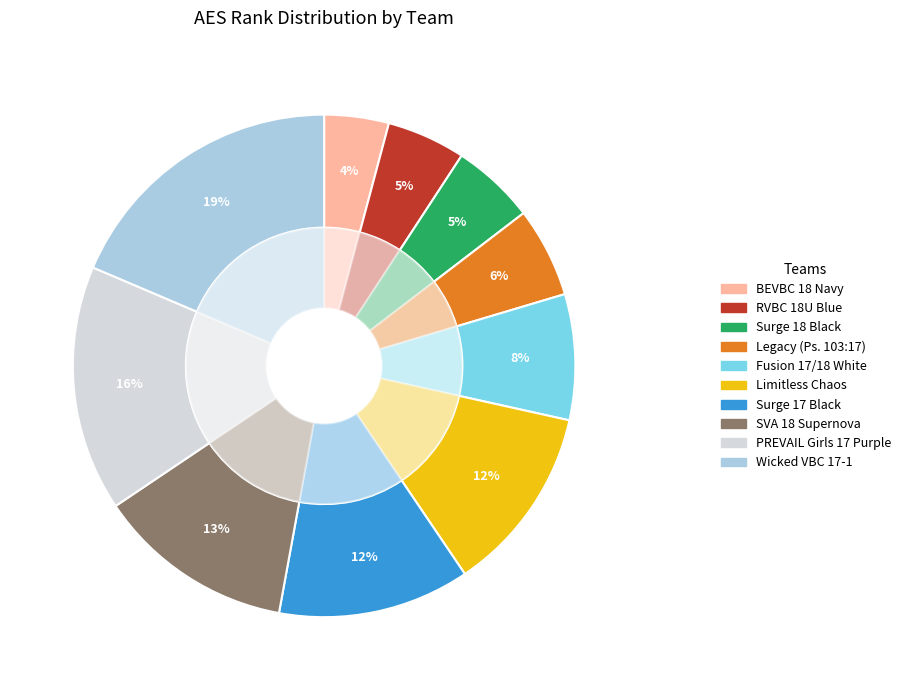

Is the sum of Surge 17 Black and RVBC 18U Blue greater than half?

No